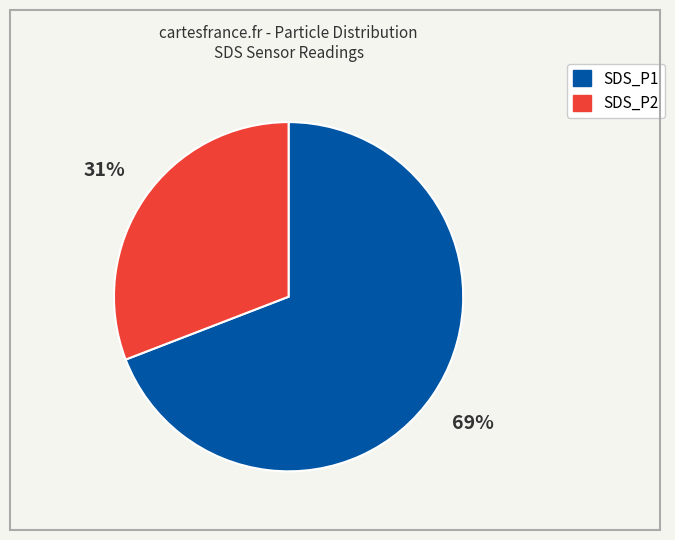

Is there a majority slice in this chart?

Yes